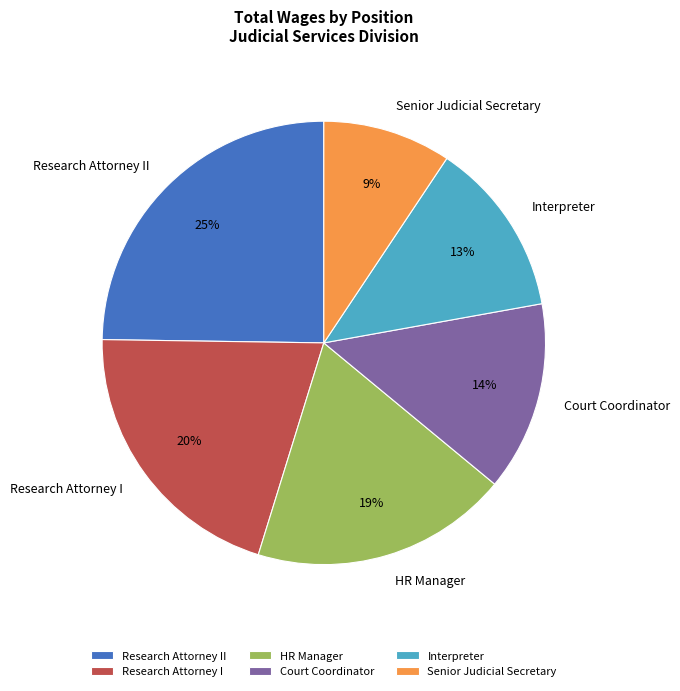

How many segments does this pie chart have?

6